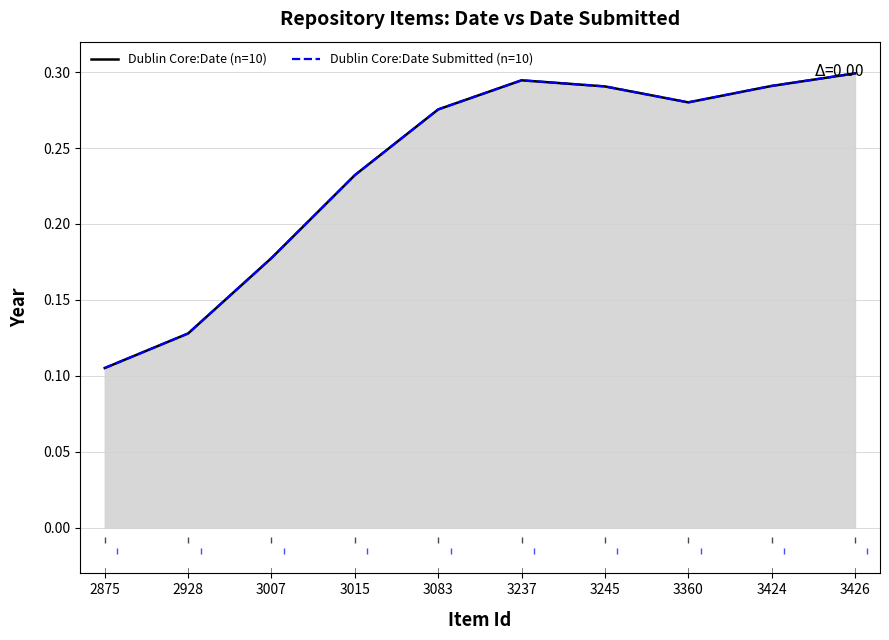

Which series has the largest total across all categories?

Dublin Core:Date (n=10)